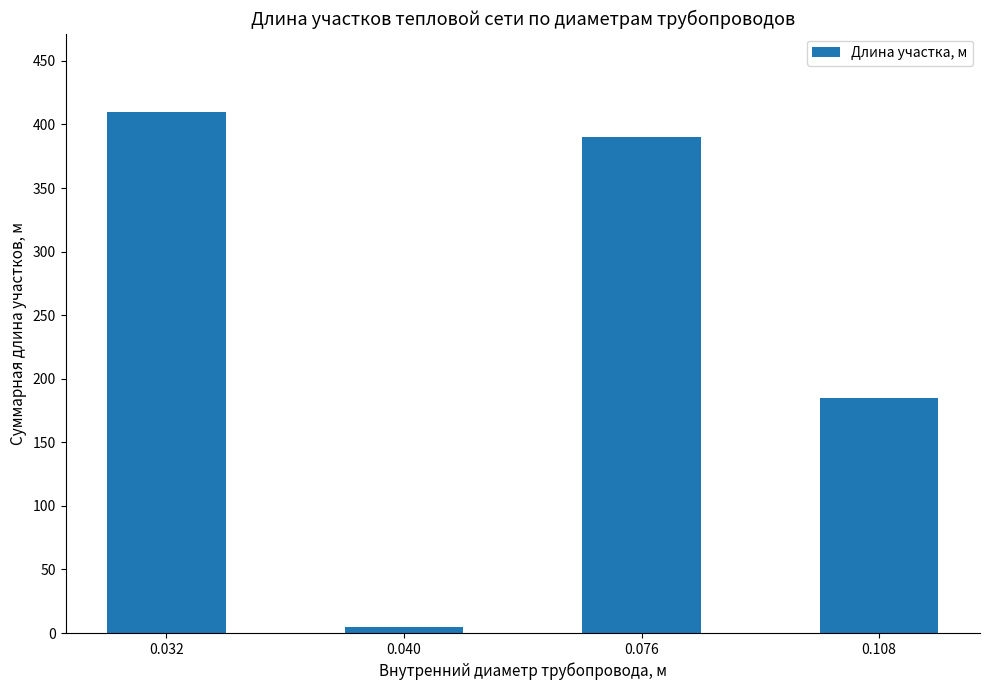

Rank the categories by value from lowest to highest.

0.040, 0.108, 0.076, 0.032